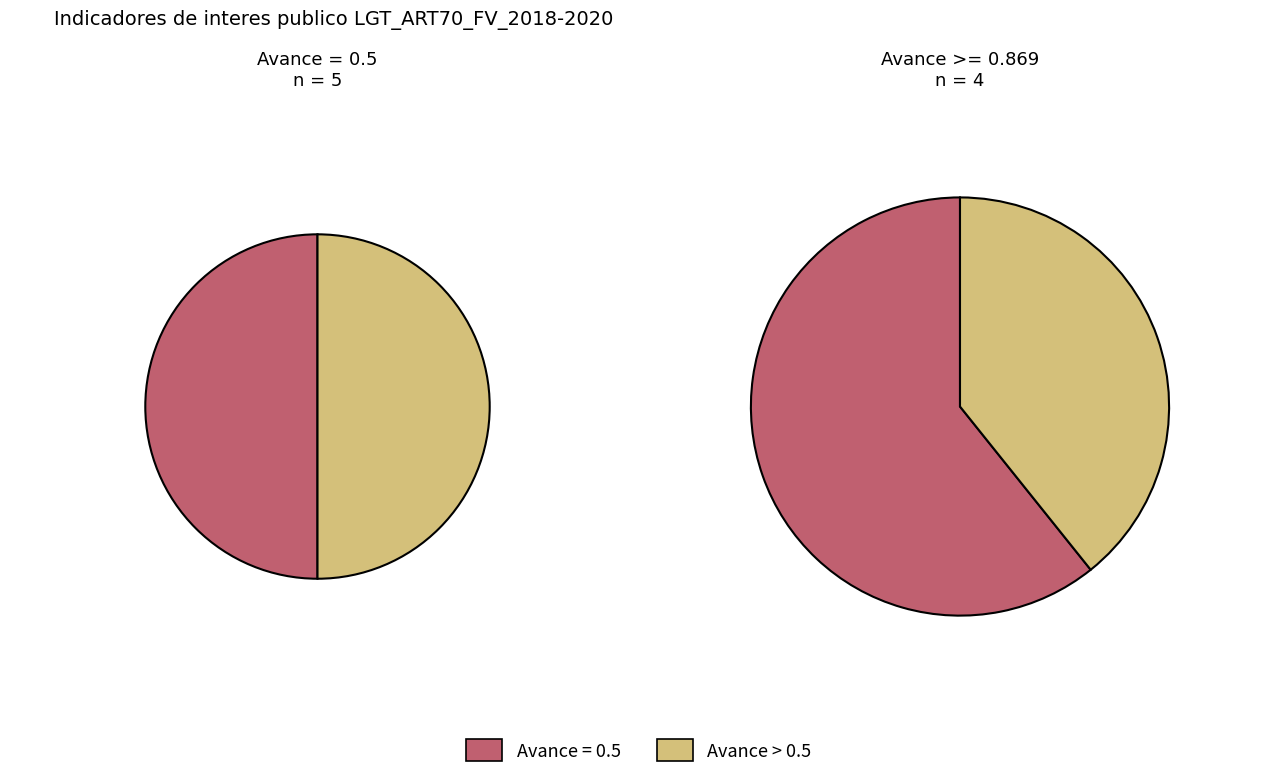

Is there a majority slice in this chart?

No